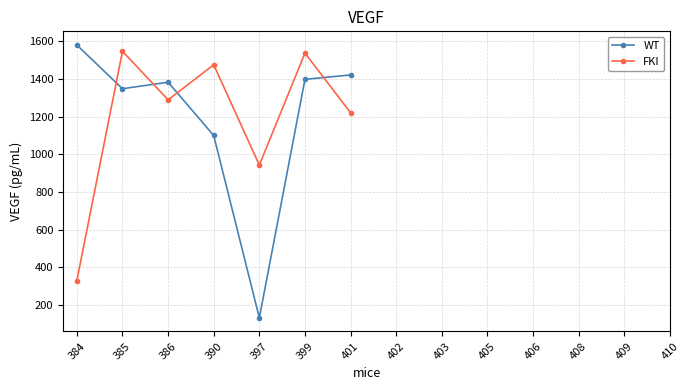

What is the minimum value shown in the chart?

131.2